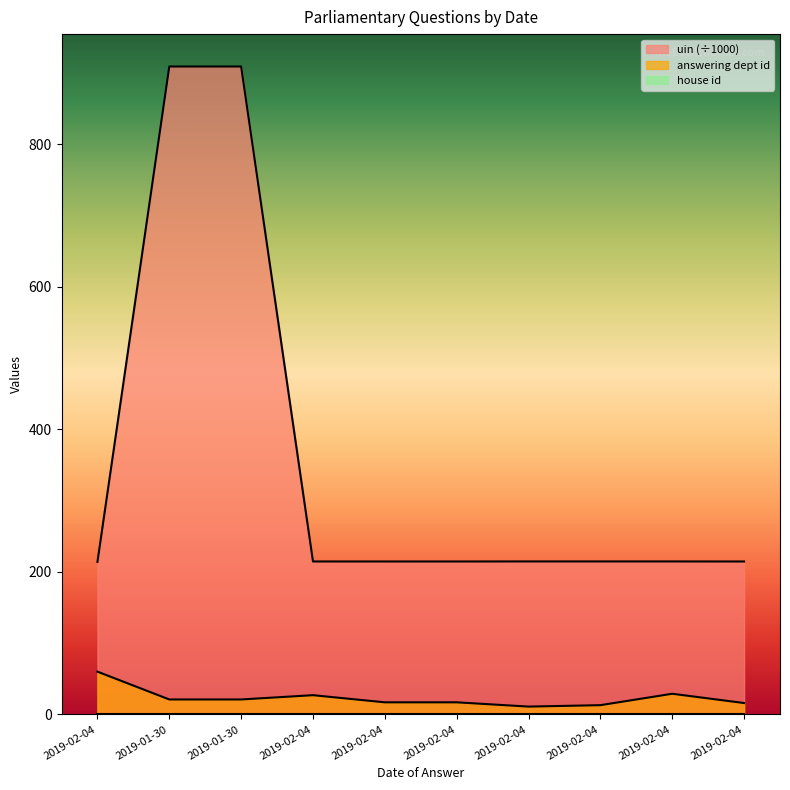

What is the label of the 7th point from the right?

2019-02-04